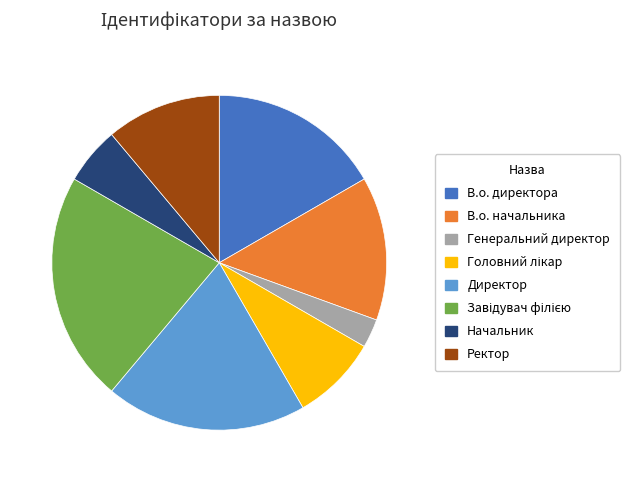

The Начальник slice represents 6% of the pie. True or false?

True